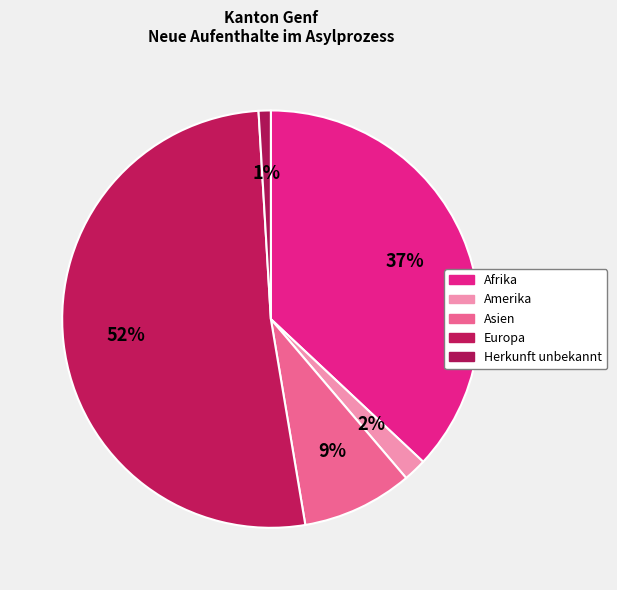

How many segments does this pie chart have?

5